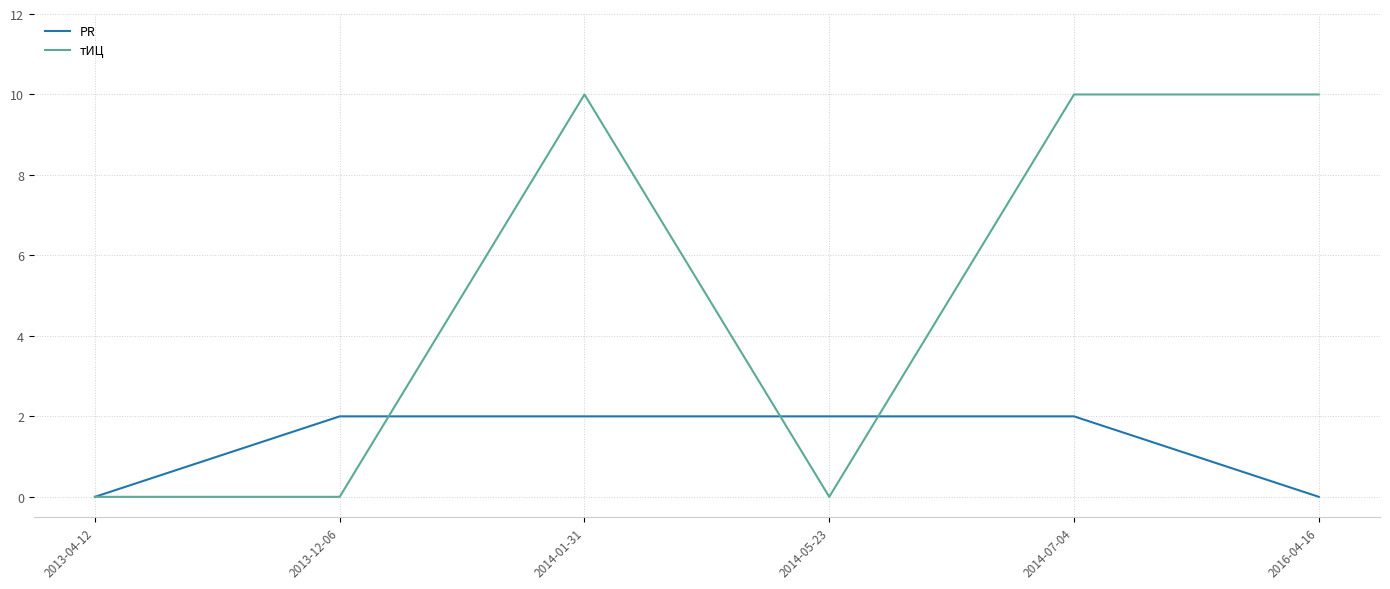

Is it true that PR equals 1 at 2013-12-06?

False